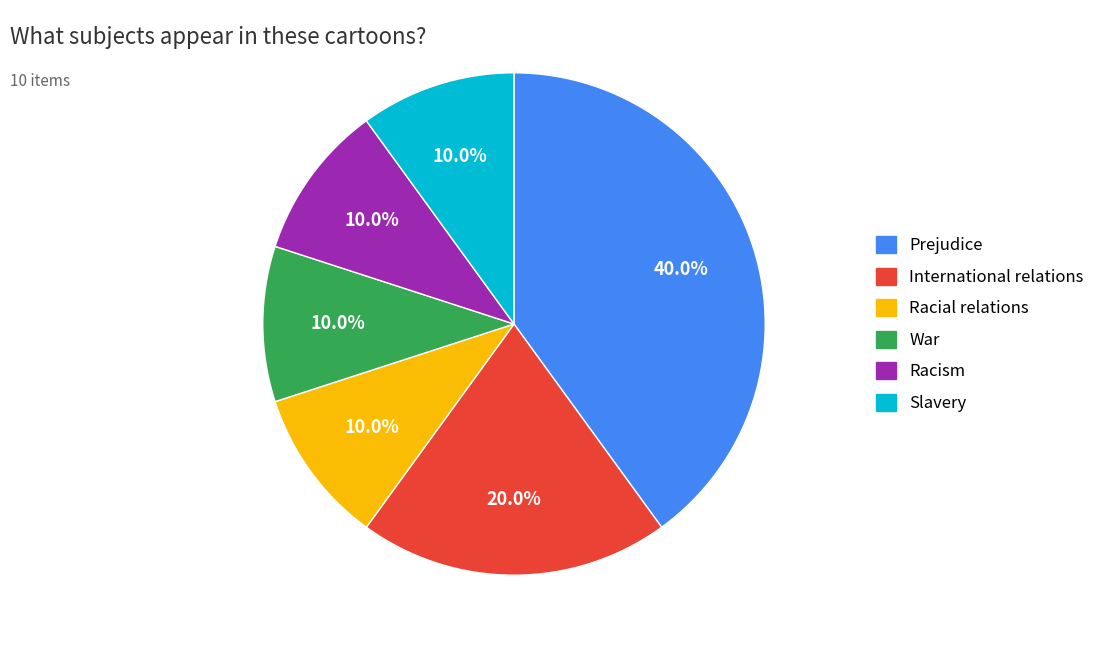

Which slice is the largest?

Prejudice